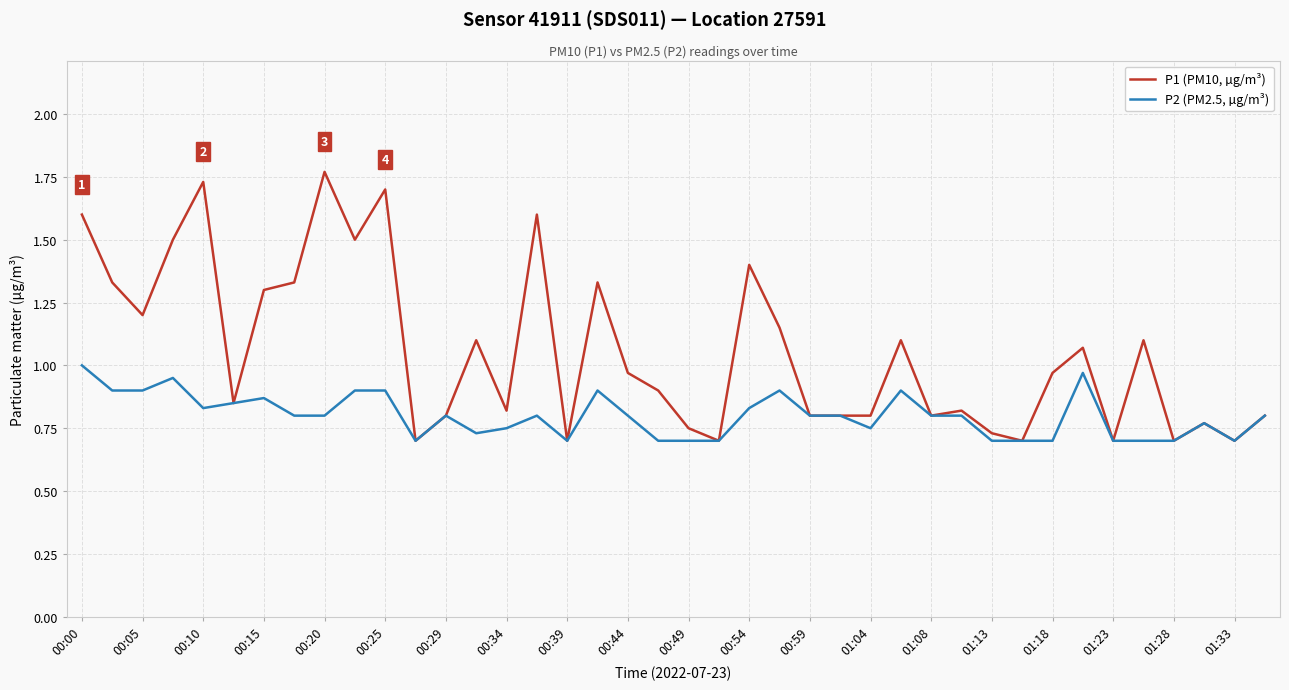

Which series has the largest total across all categories?

P1 (PM10, µg/m³)